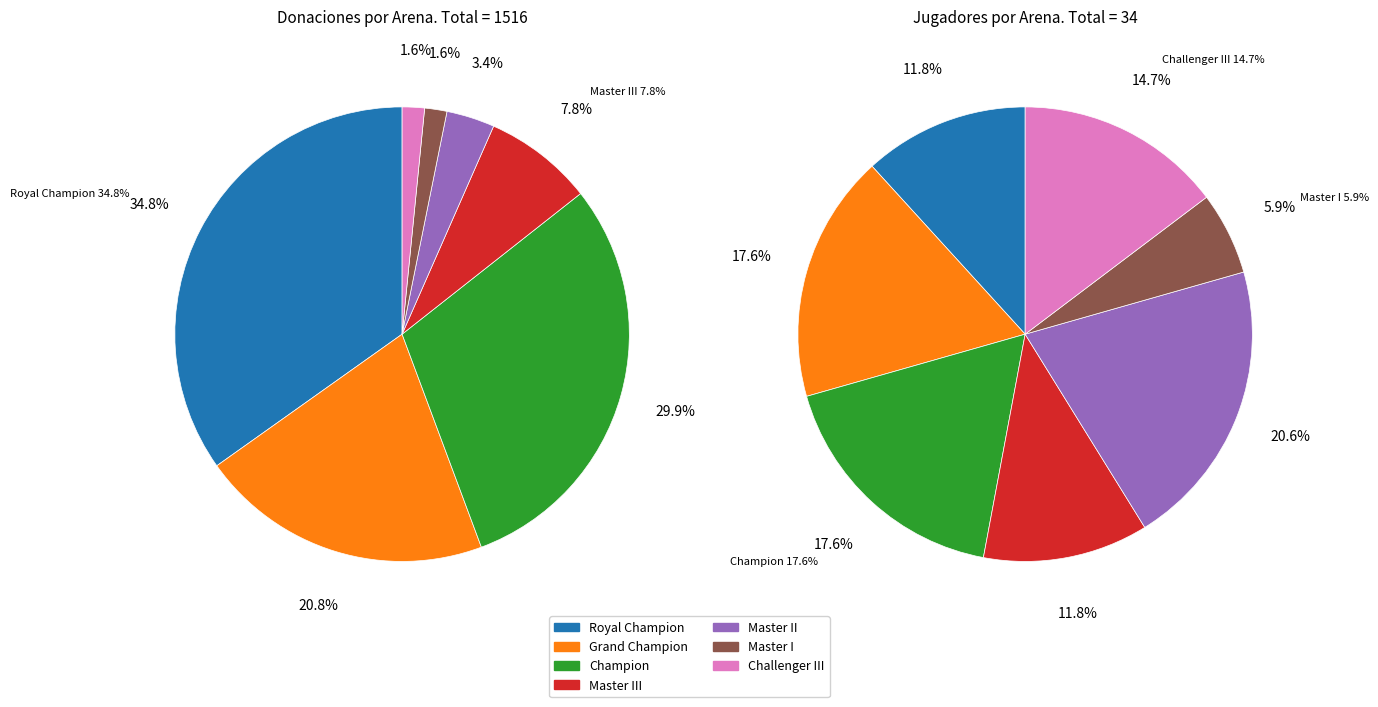

Combined, do Challenger III and Grand Champion account for over 50%?

No